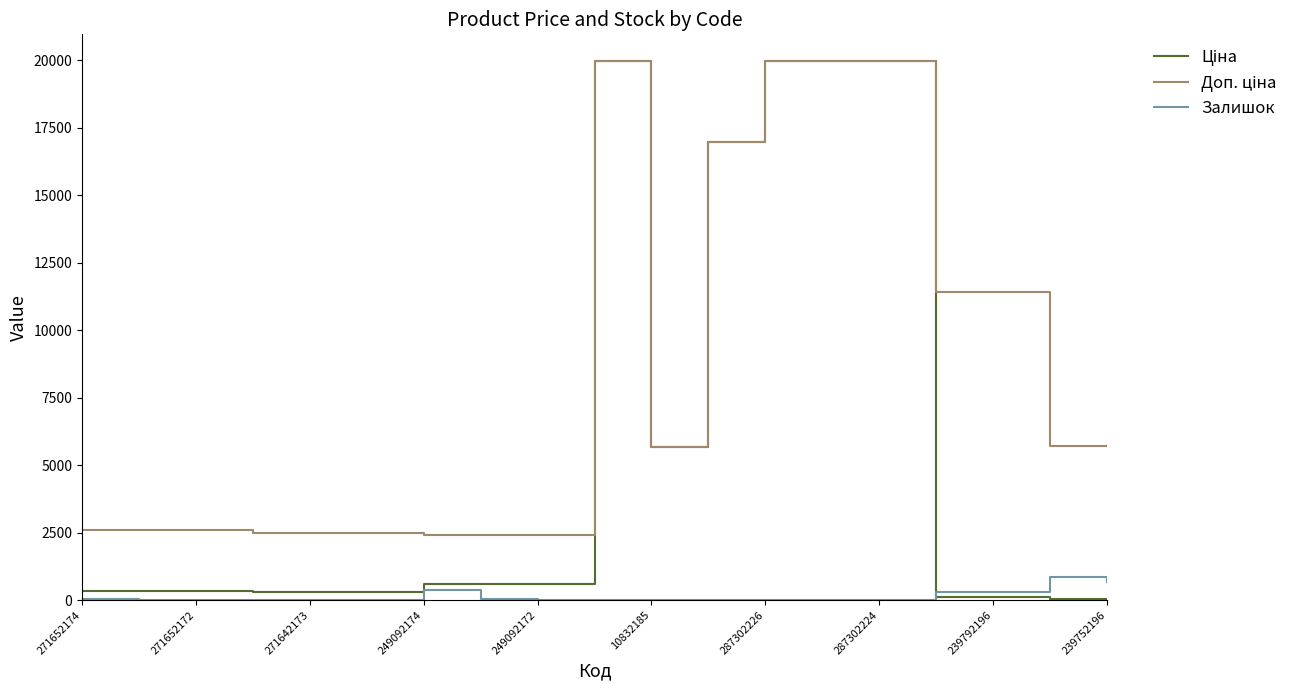

What is the maximum value shown in the chart?

19964.2